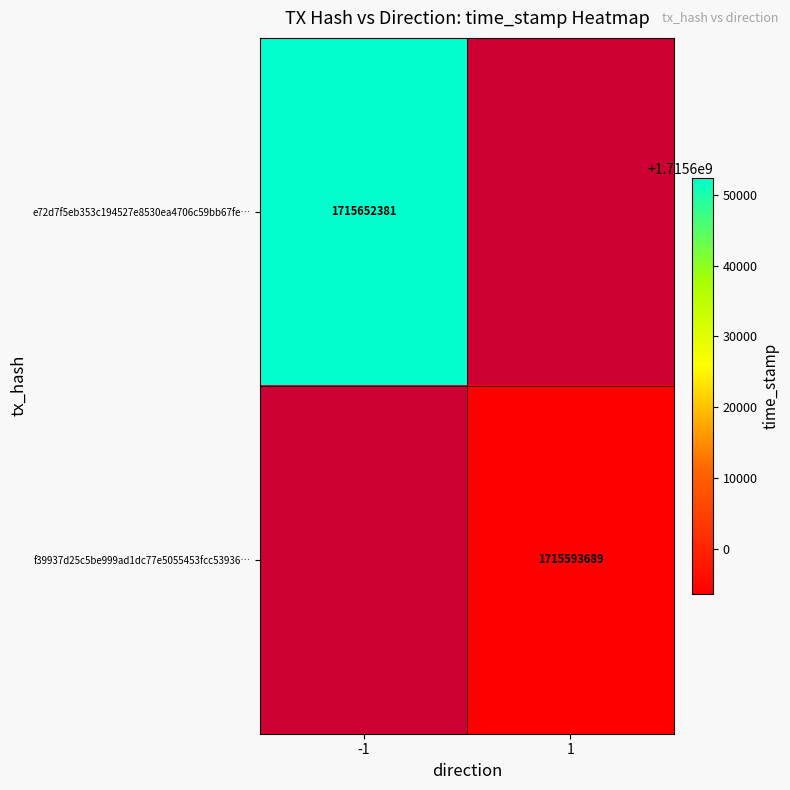

Which has a higher value, -1 or 1?

1